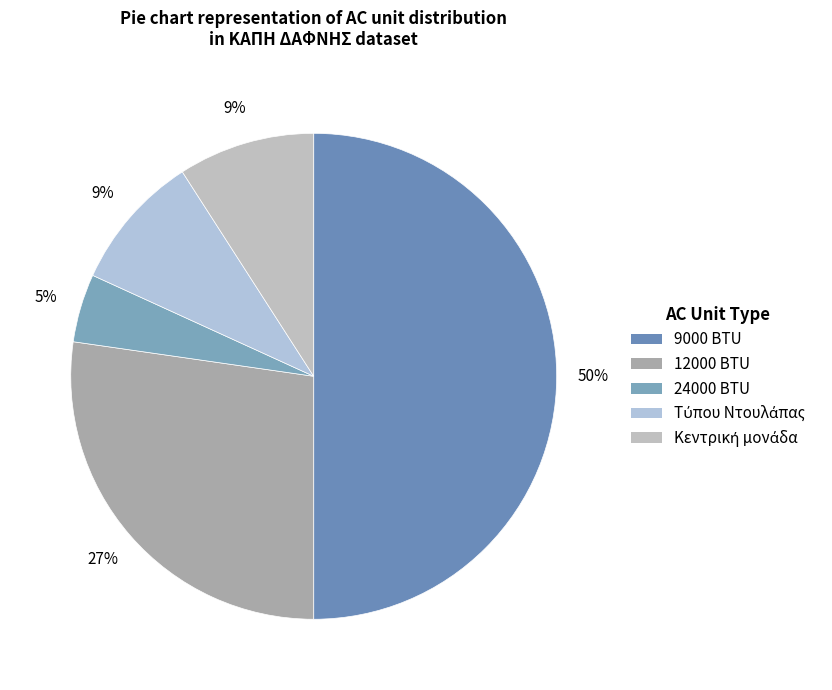

Approximately how many times larger is the value at Κεντρική μονάδα compared to Τύπου Ντουλάπας?

1.0